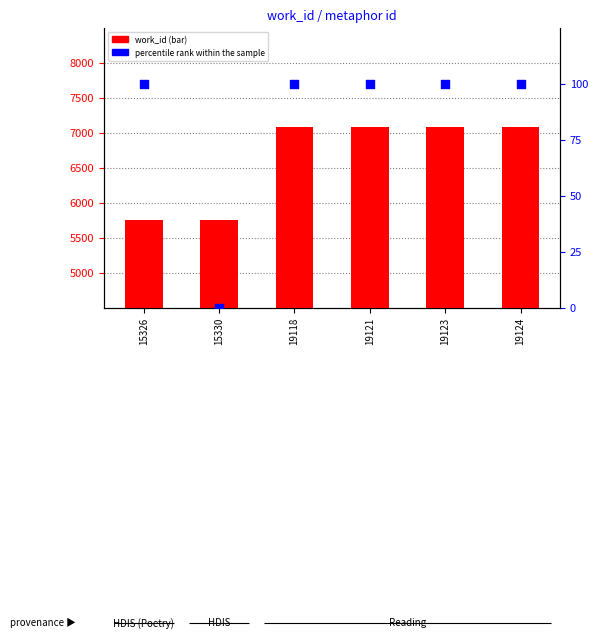

Which series has the largest total across all categories?

work_id